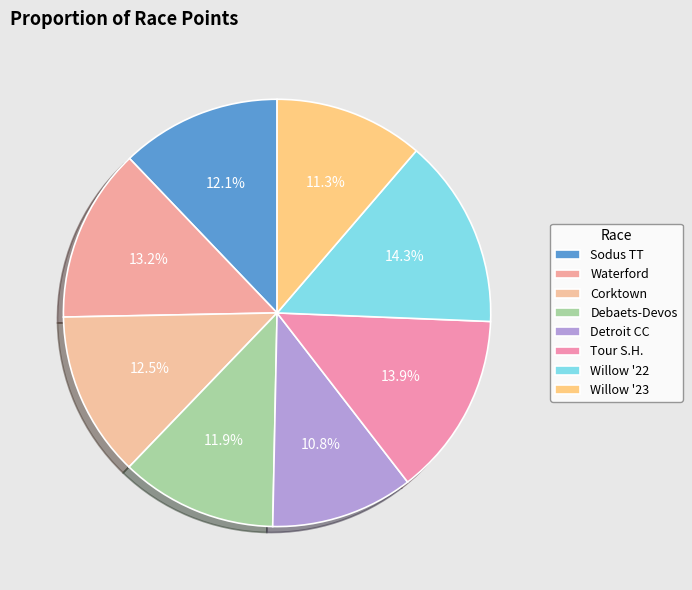

How many segments does this pie chart have?

8